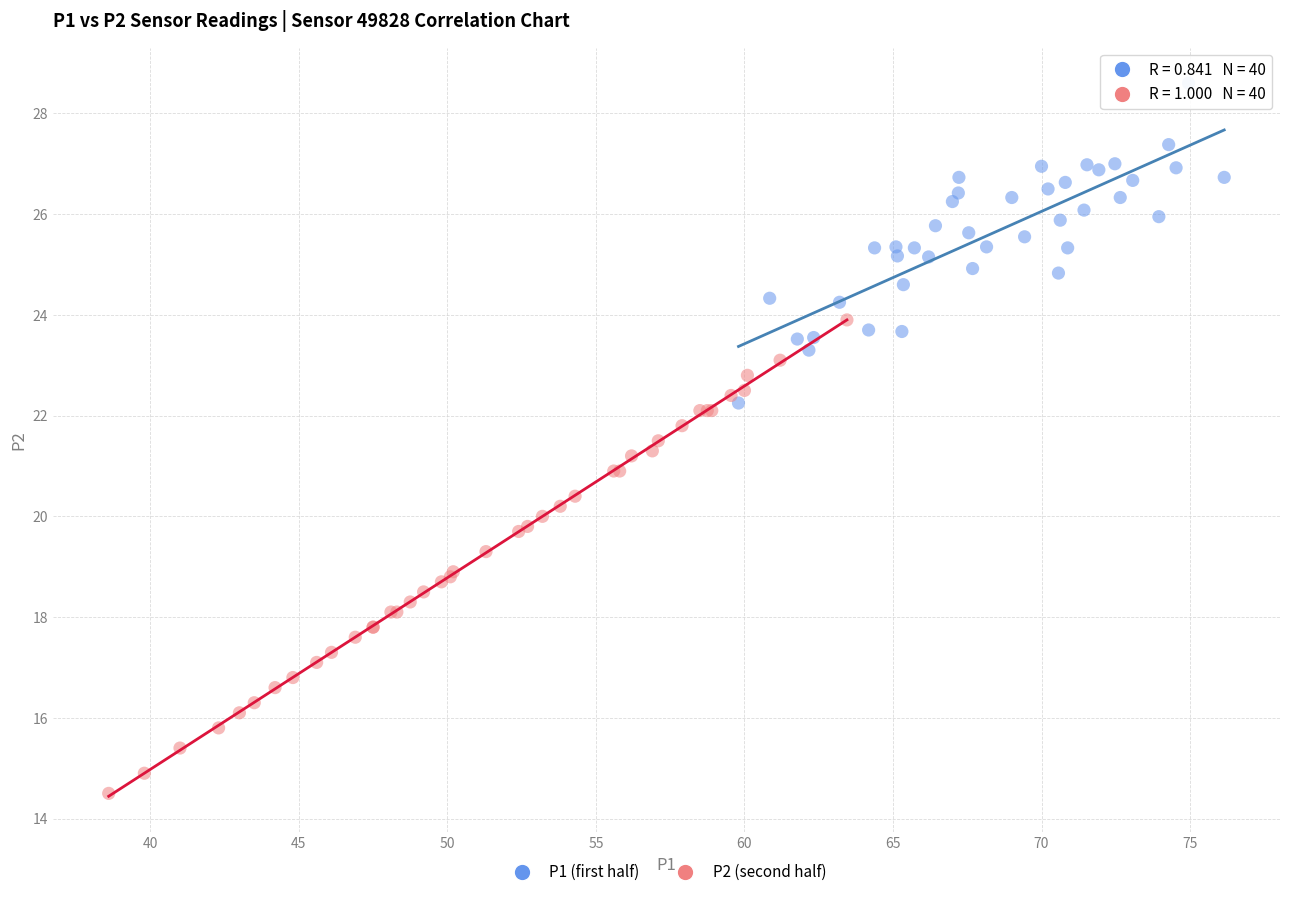

Which series contains the lowest Y value?

P2 (second half)